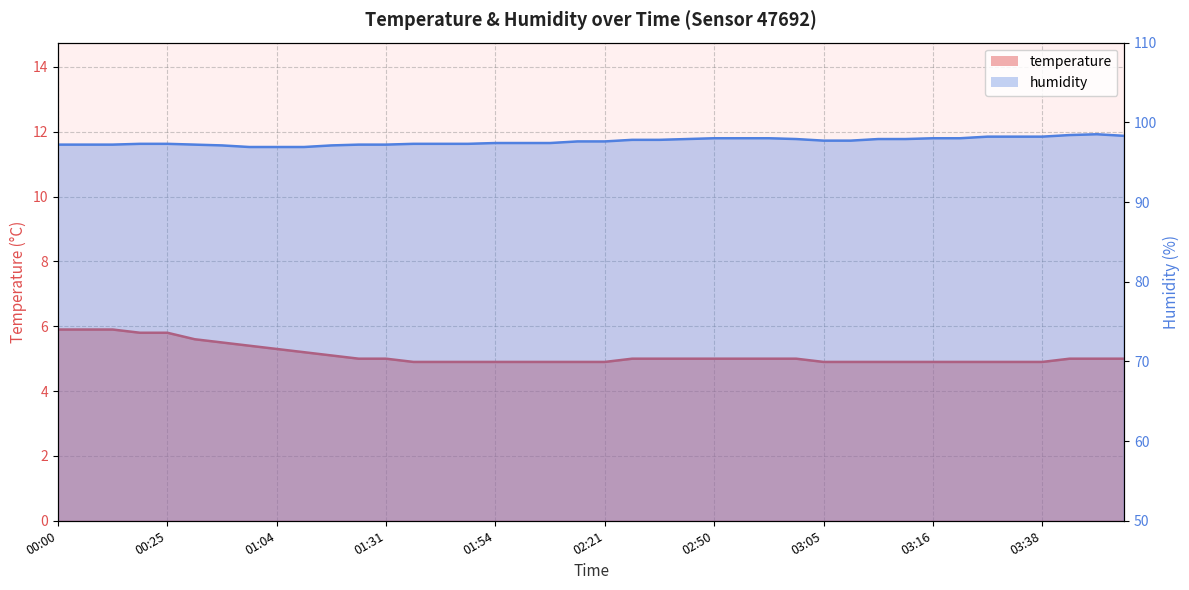

Which category has the lowest value across all series?

01:46